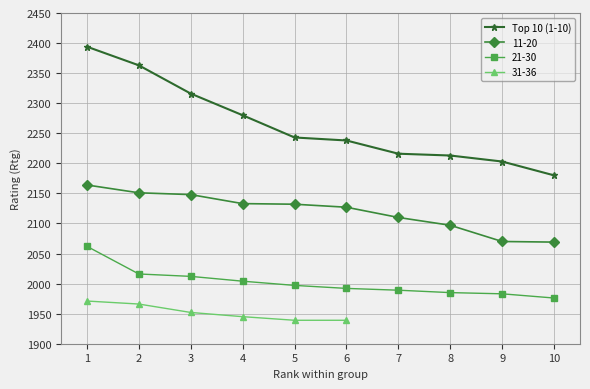

List the labels in order of value, smallest first.

10, 9, 8, 7, 6, 5, 4, 3, 2, 1